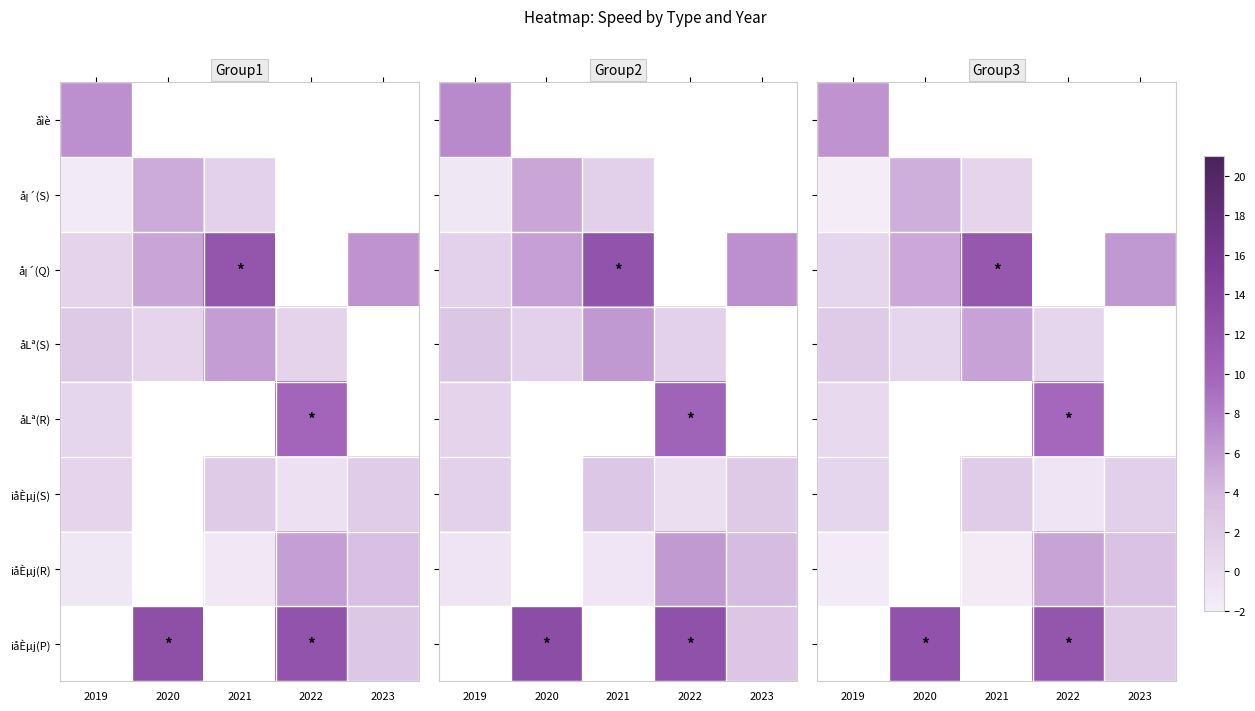

Which has a higher value, 2022 or 2021?

2021